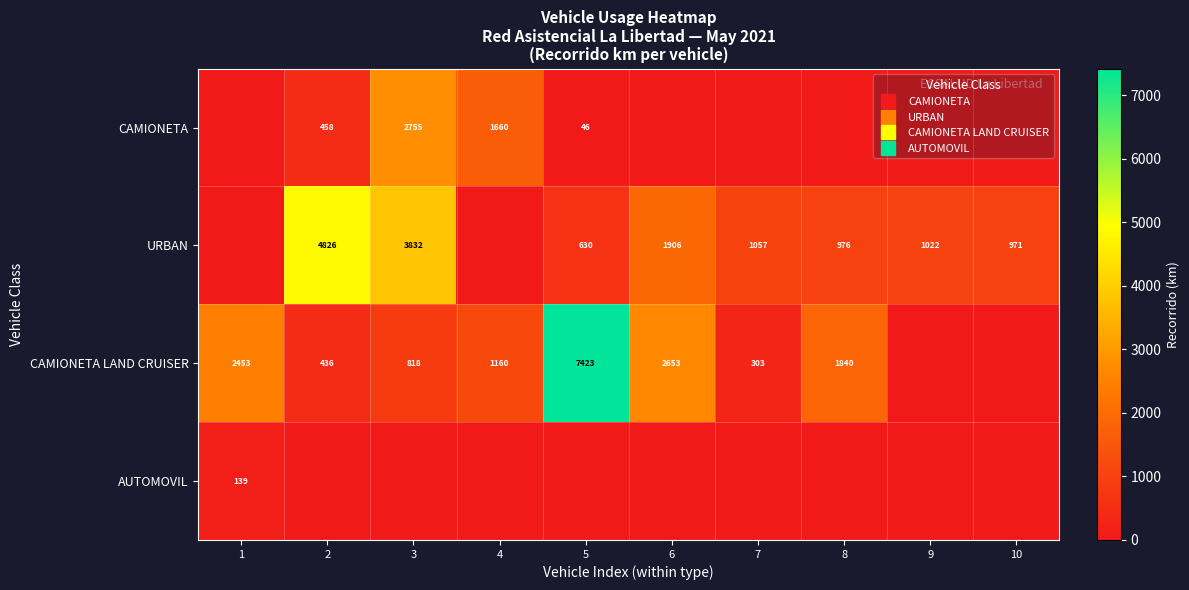

How many data points does each series have?

10